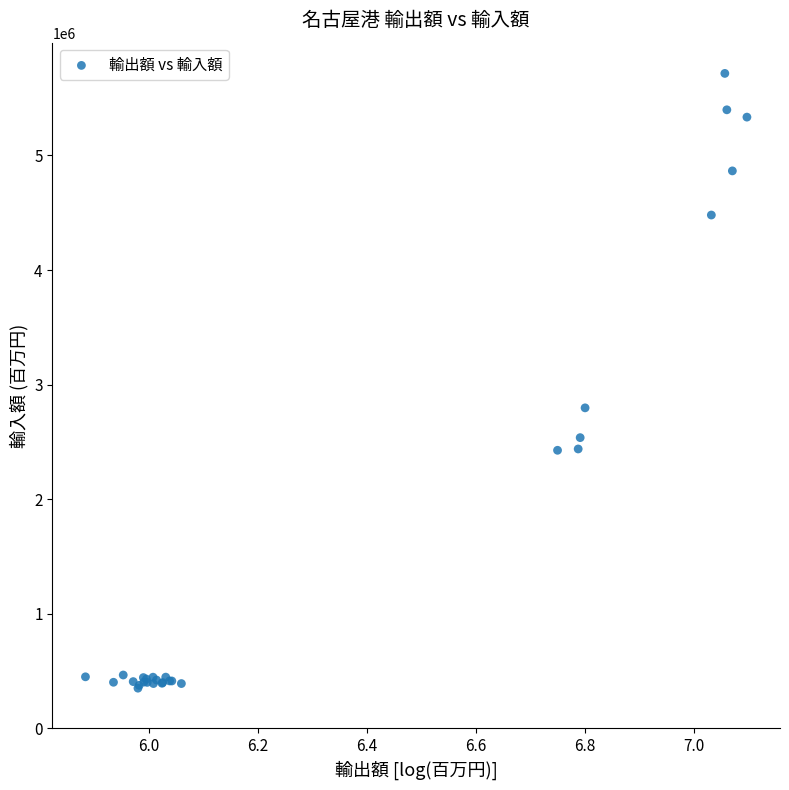

What Y value in the scatter plot is closest to 3033597?

2797472.3